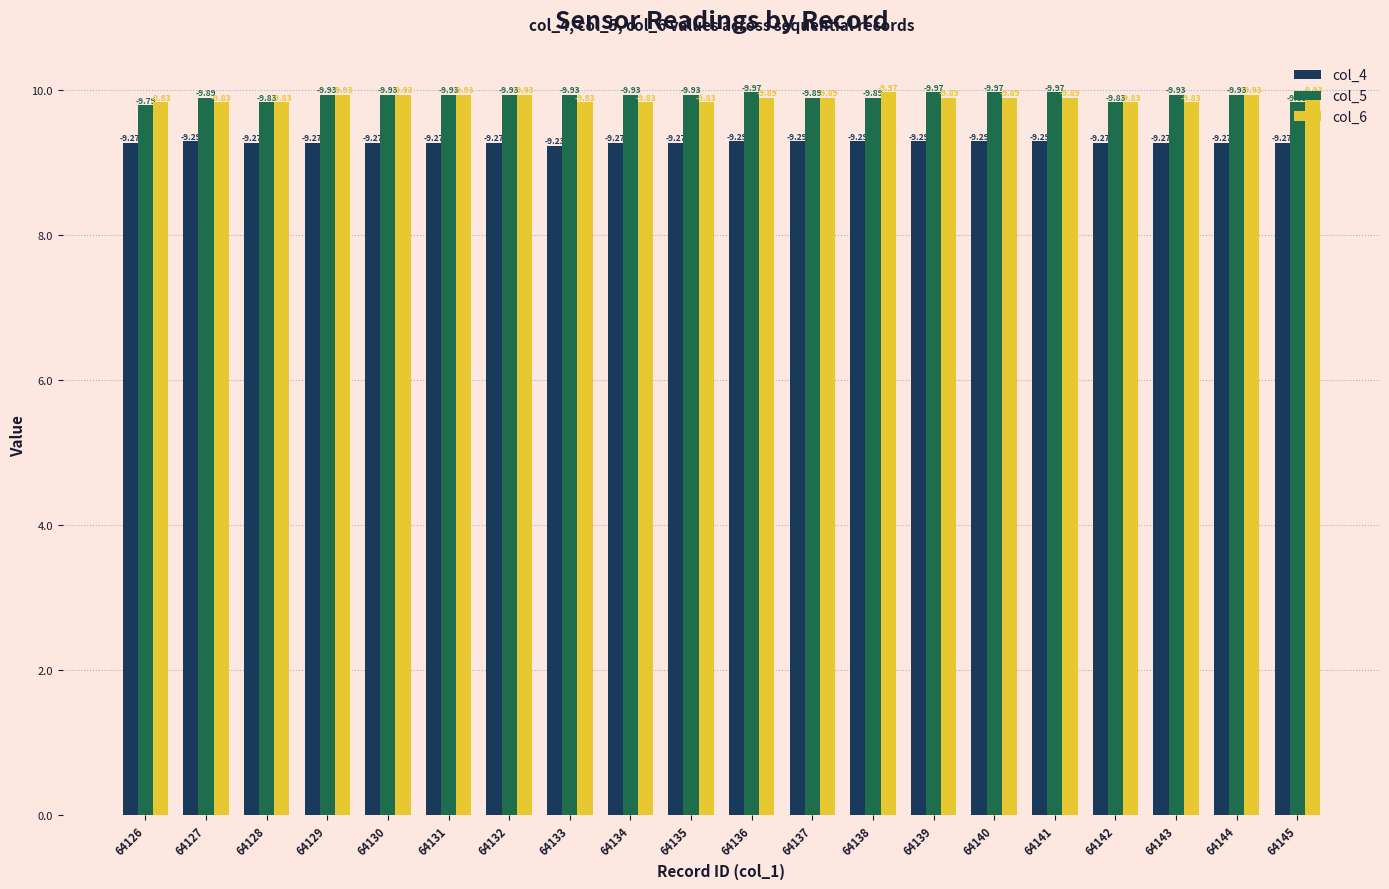

Reading left to right, transcribe all the data shown in this chart.

col_4: 9.3	9.3	9.3	9.3	9.3	9.3	9.3	9.2	9.3	9.3	9.3	9.3	9.3	9.3	9.3	9.3	9.3	9.3	9.3	9.3
col_5: 9.8	9.9	9.8	9.9	9.9	9.9	9.9	9.9	9.9	9.9	10.0	9.9	9.9	10.0	10.0	10.0	9.8	9.9	9.9	9.8
col_6: 9.8	9.8	9.8	9.9	9.9	9.9	9.9	9.8	9.8	9.8	9.9	9.9	10.0	9.9	9.9	9.9	9.8	9.8	9.9	9.9